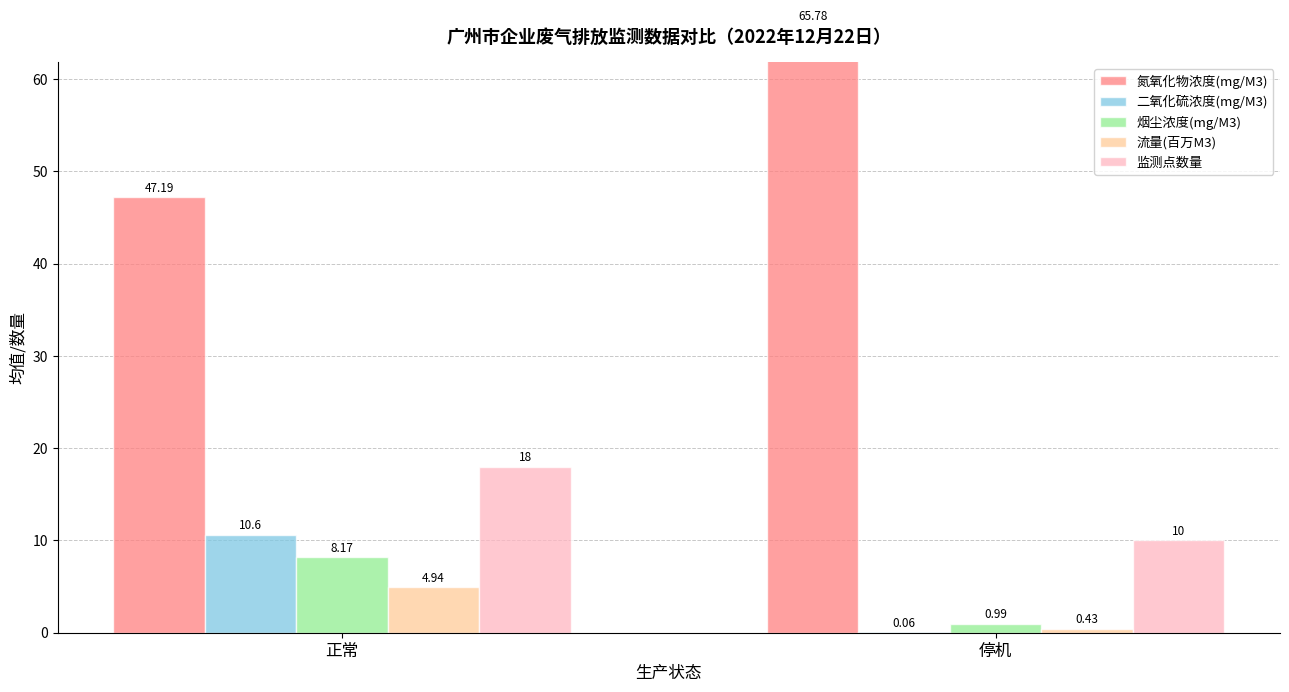

List the series in order of their peak value, highest first.

氮氧化物浓度(mg/M3), 监测点数量, 二氧化硫浓度(mg/M3), 烟尘浓度(mg/M3), 流量(百万M3)